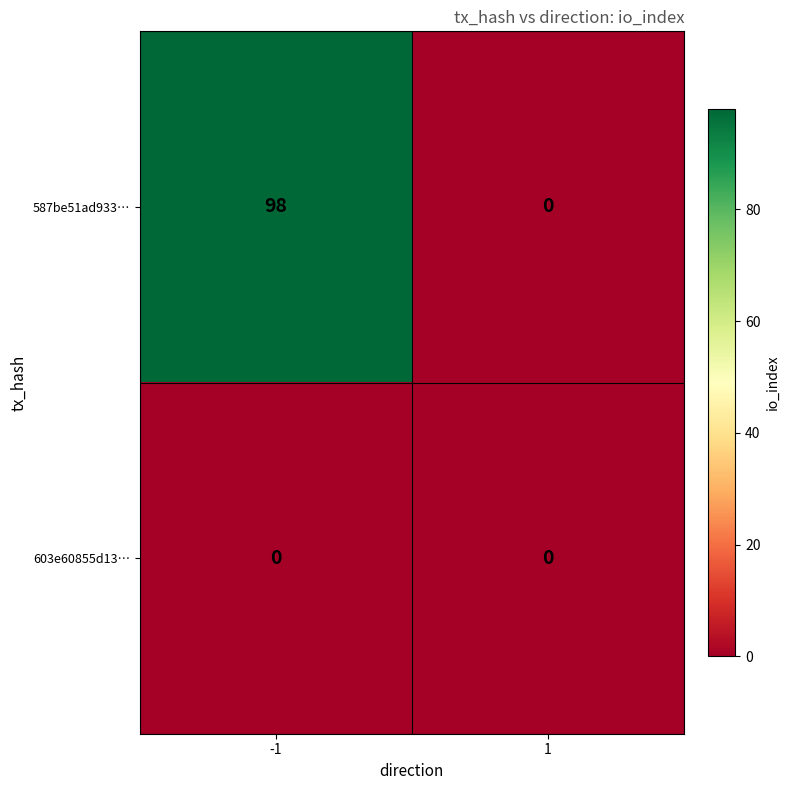

Which series changed the most between -1 and 1?

587be51ad933…